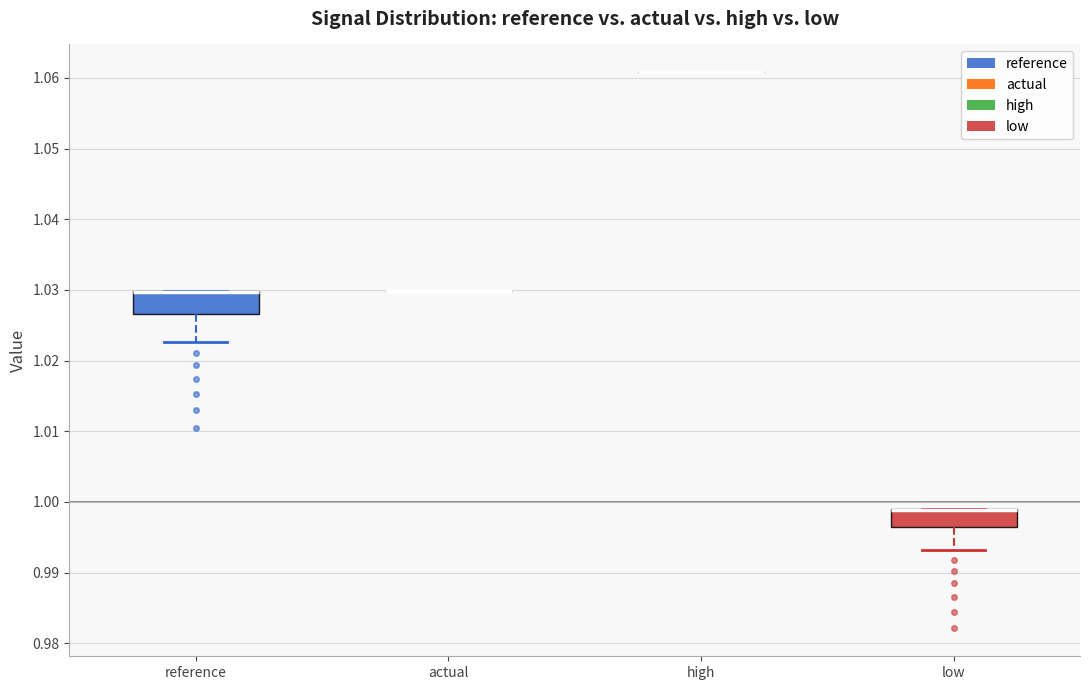

Where is the upper edge of the box for low on the y-axis? The values are not printed on the chart, so give them approximately, as read against the axis.

0.999